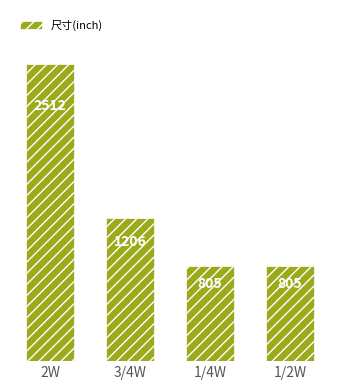

What is the label of the 1st bar from the left?

2W